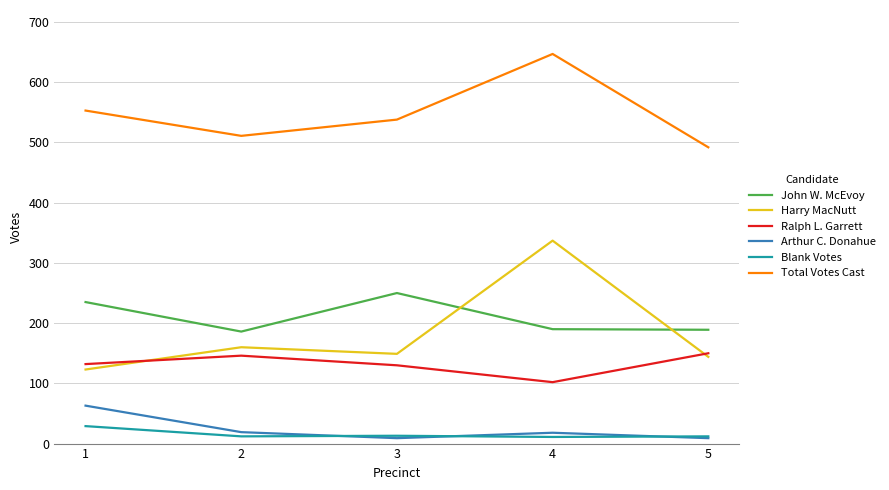

What is the maximum value for Blank Votes?

29